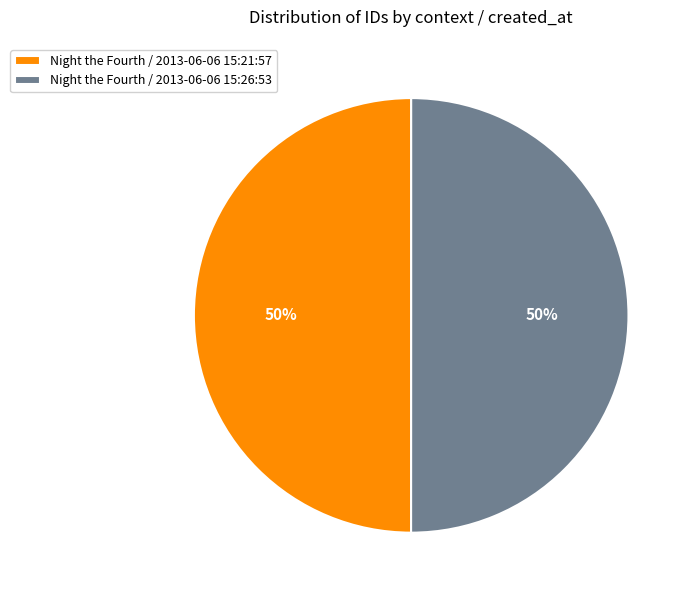

To the nearest percent, what is the combined percentage of Night the Fourth / 2013-06-06 15:21:57 and Night the Fourth / 2013-06-06 15:26:53?

100%